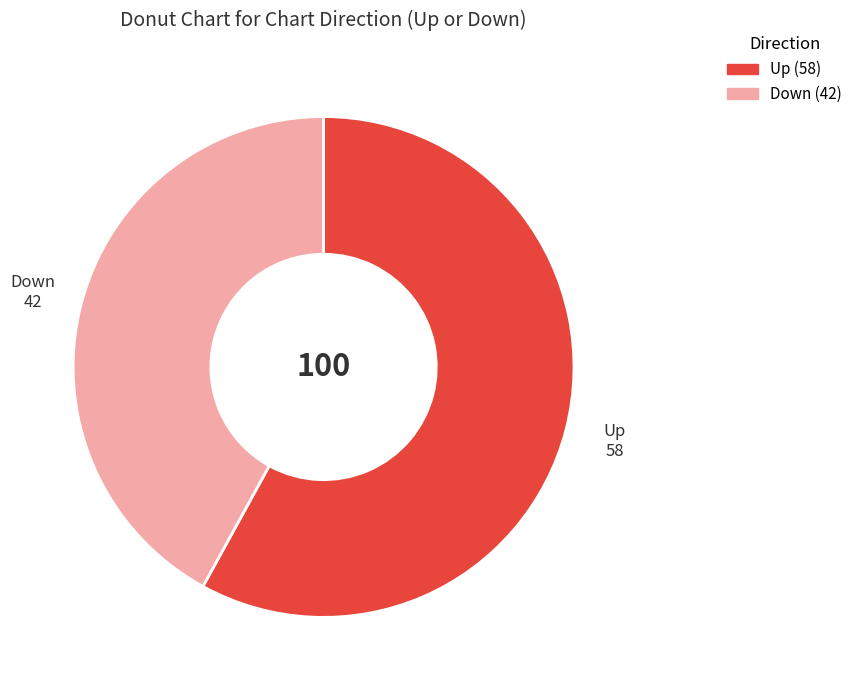

Is there a majority slice in this chart?

Yes